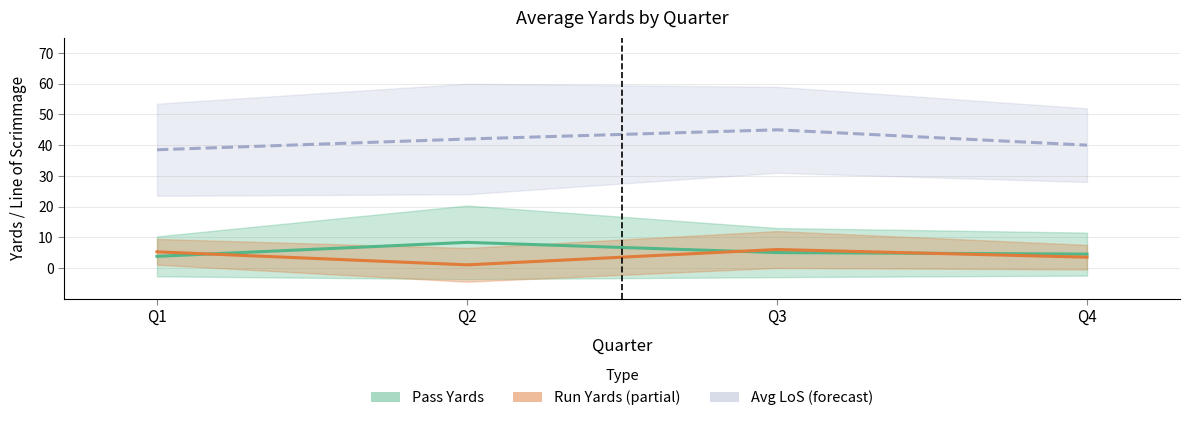

True or false: Pass Yards (avg) and Avg LoS cross at least once.

False